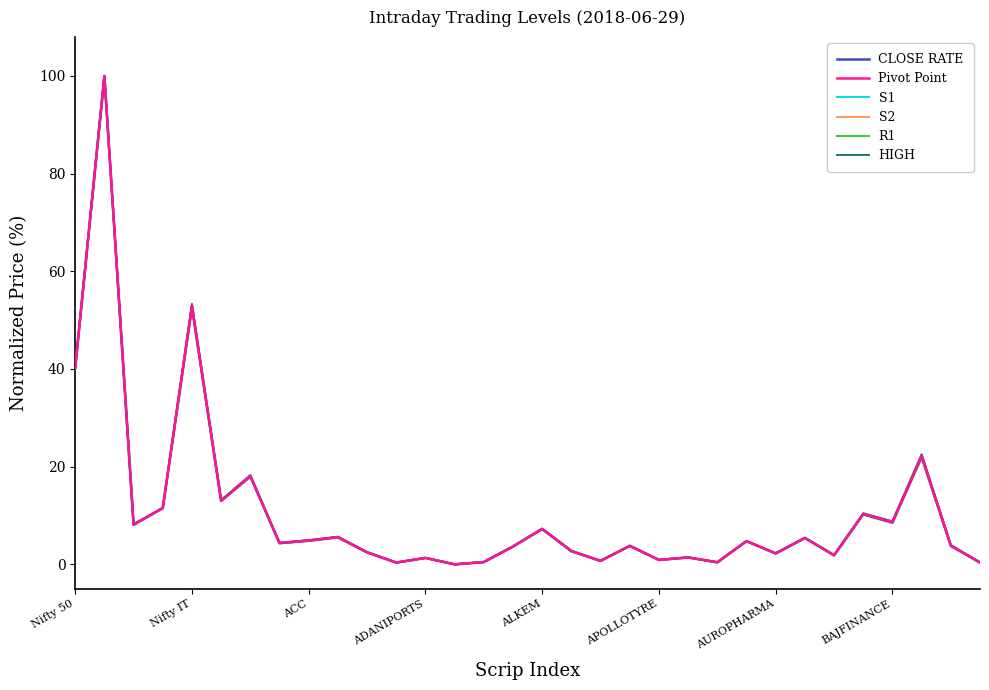

What are all the series names shown in the legend?

CLOSE RATE, Pivot Point, S1, S2, R1, HIGH